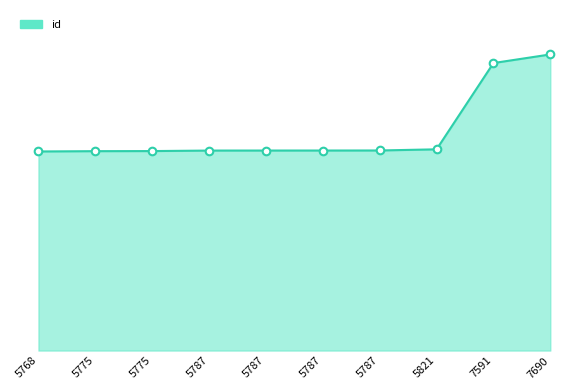

Between 7591 and 5775, which is larger?

7591